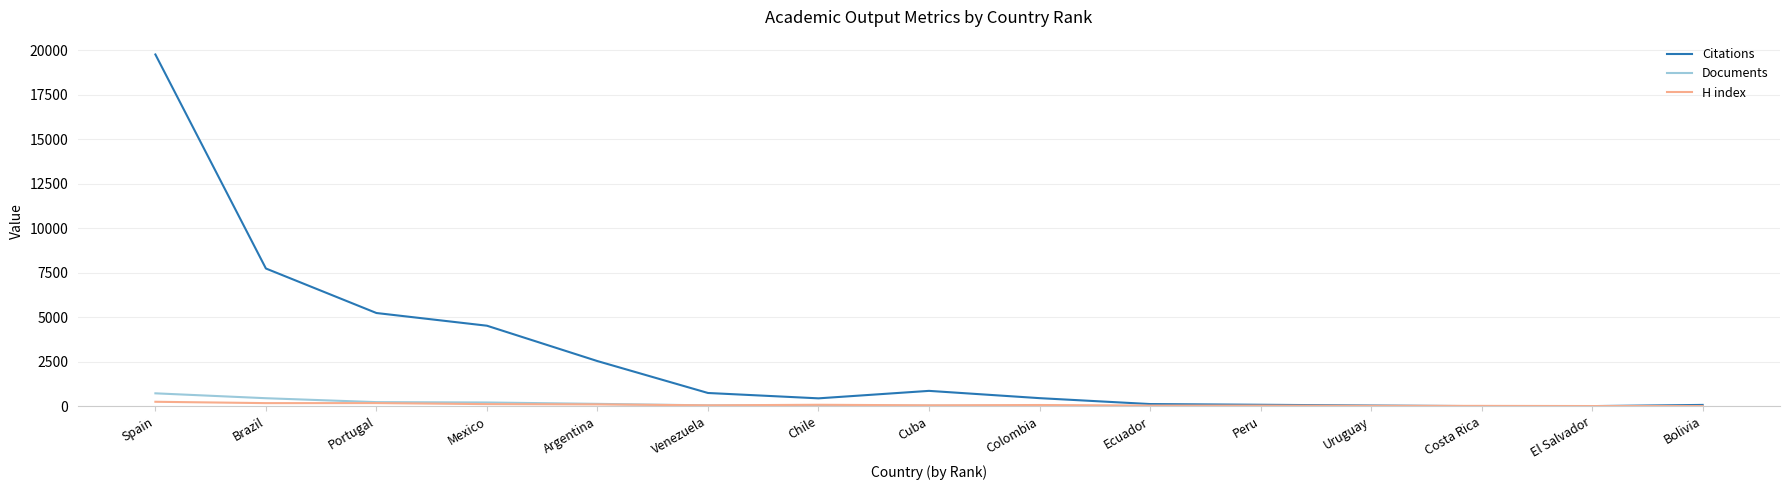

What is the difference between the maximum and minimum values in the H index series?

240